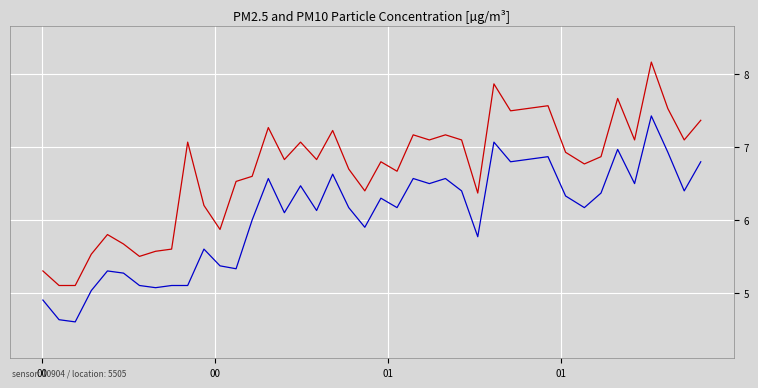

What is the greatest value displayed?

8.2